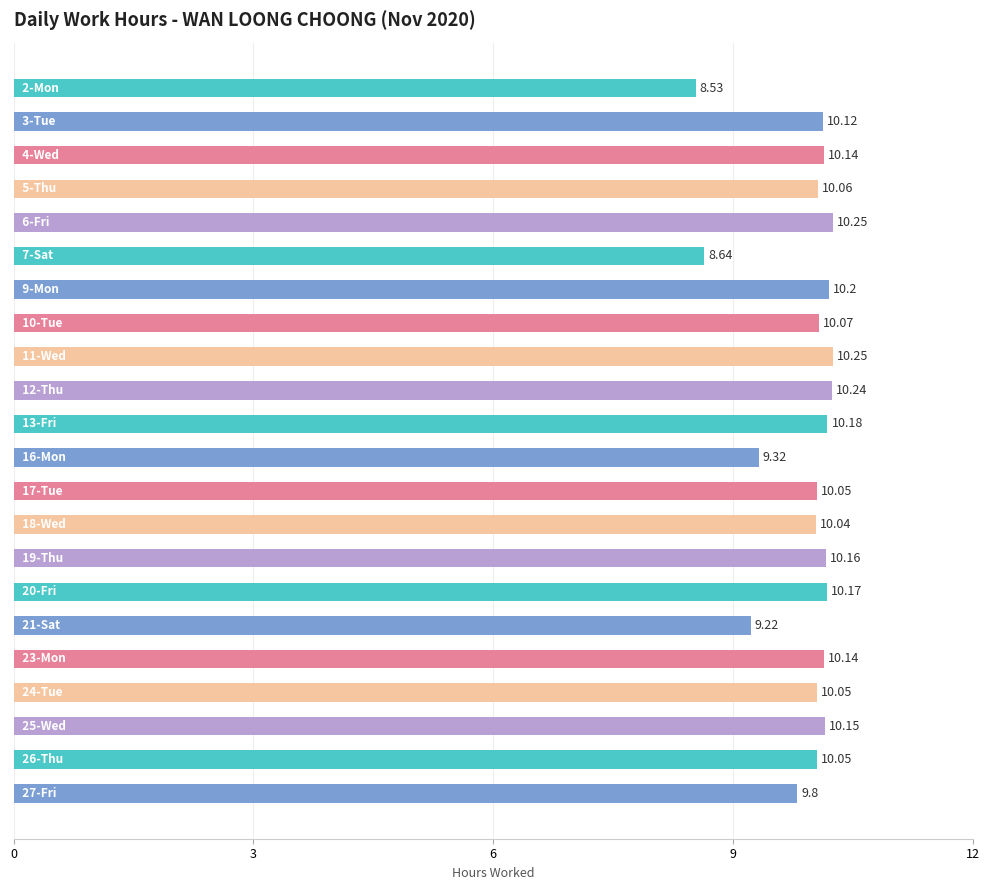

What is the difference between the maximum and minimum values?

1.7